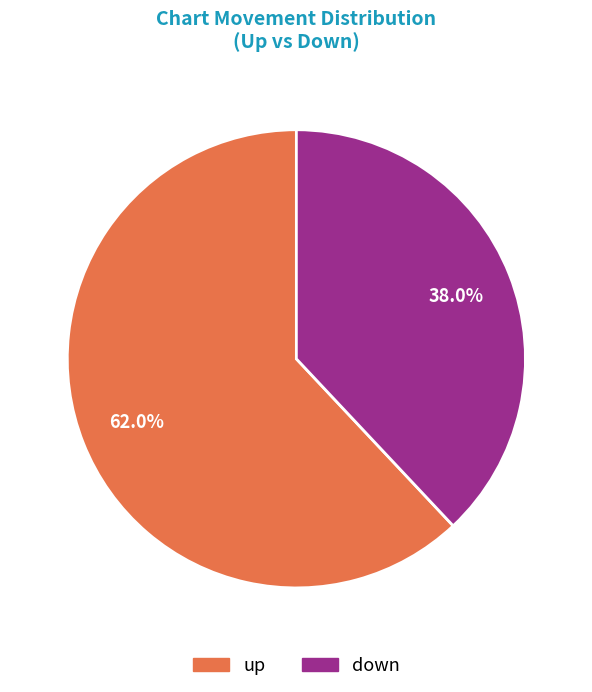

Which slice is the largest?

up